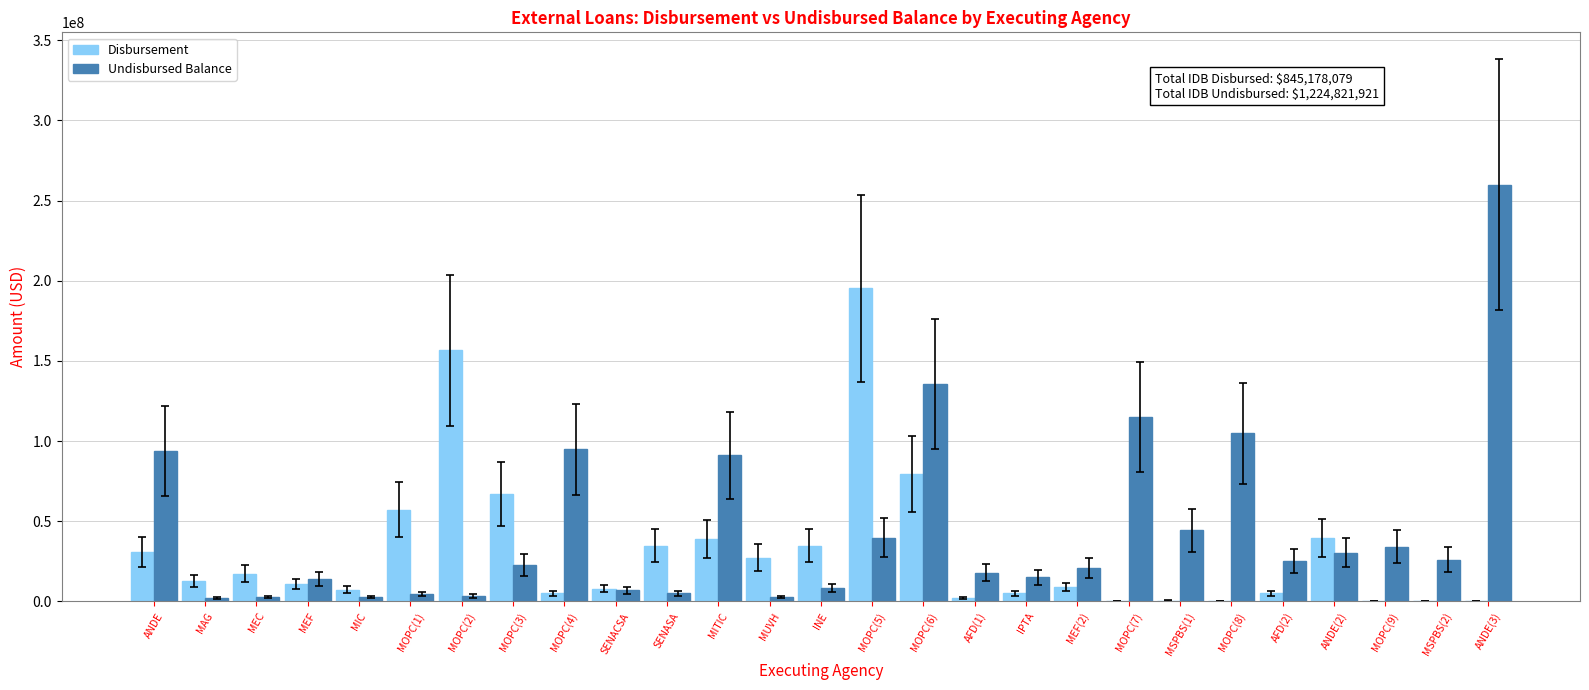

How many groups of bars are there?

27